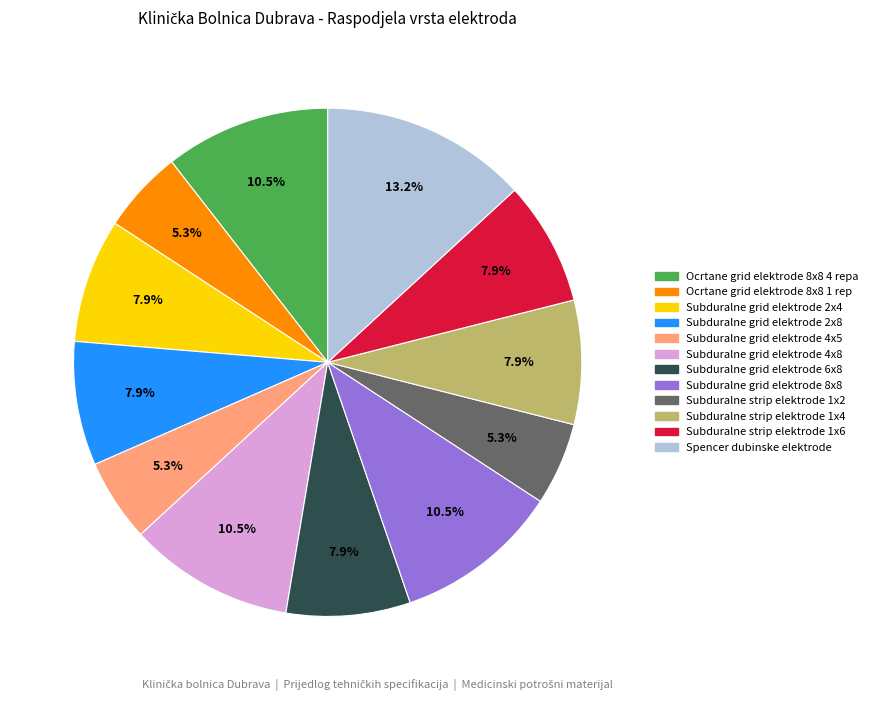

What percentage do Subduralne strip elektrode 1x4 and Subduralne grid elektrode 2x4 together represent?

15.8%